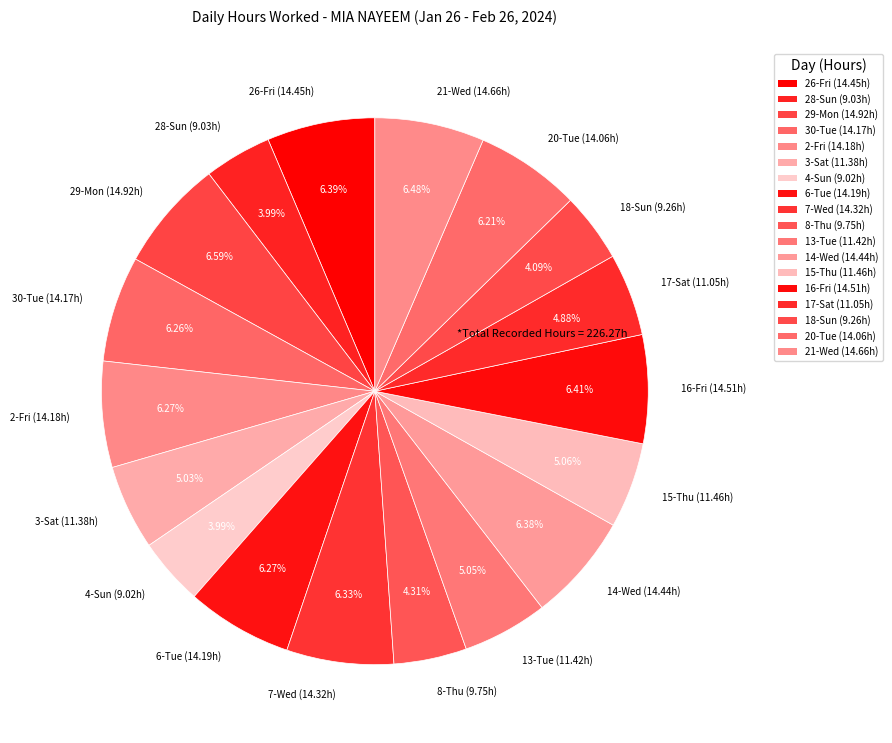

To the nearest percent, what is the combined percentage of 28-Sun and 17-Sat?

9%